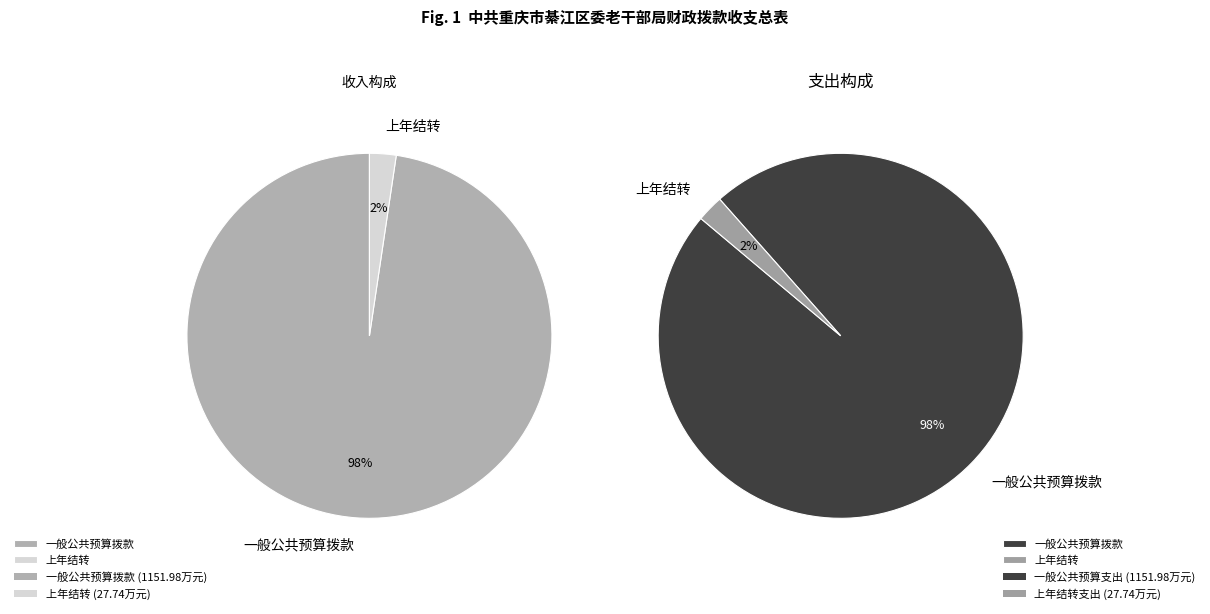

Is it true that 1 is 17% of the pie?

False